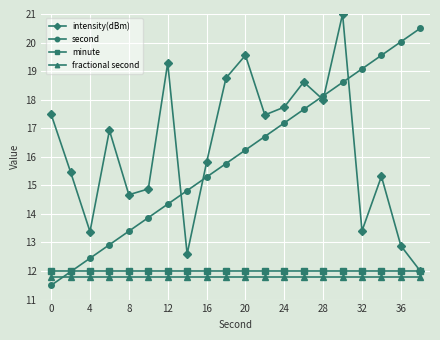

In intensity(dBm), how many points are higher than both neighbors (excluding endpoints)?

6